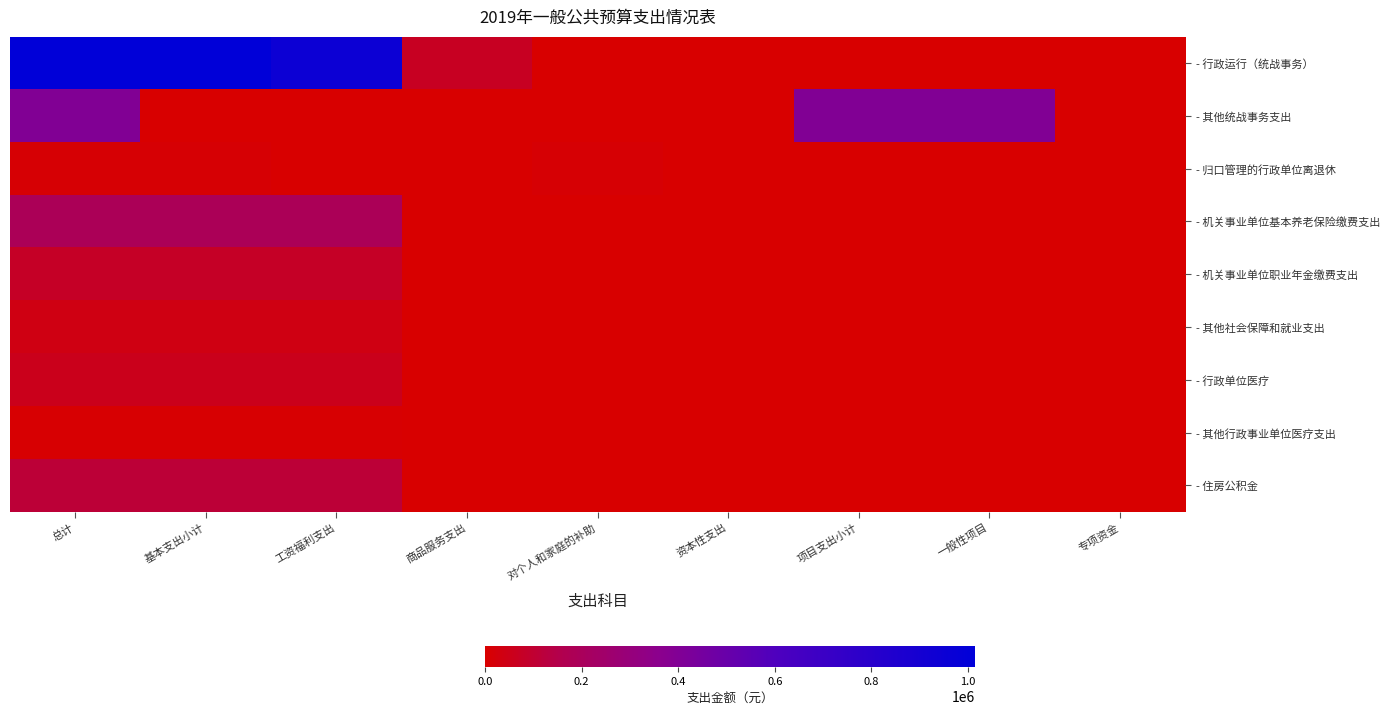

Reading left to right, extract all data points from this chart.

- 行政运行（统战事务）: 总计=1014520.0	基本支出小计=1014520.0	工资福利支出=944520.0	商品服务支出=70000.0	对个人和家庭的补助=0.0	资本性支出=0.0	项目支出小计=0.0	一般性项目=0.0	专项资金=0.0
- 其他统战事务支出: 总计=400000.0	基本支出小计=0.0	工资福利支出=0.0	商品服务支出=0.0	对个人和家庭的补助=0.0	资本性支出=0.0	项目支出小计=400000.0	一般性项目=400000.0	专项资金=0.0
- 归口管理的行政单位离退休: 总计=9264.0	基本支出小计=9264.0	工资福利支出=0.0	商品服务支出=0.0	对个人和家庭的补助=9264.0	资本性支出=0.0	项目支出小计=0.0	一般性项目=0.0	专项资金=0.0
- 机关事业单位基本养老保险缴费支出: 总计=188904.0	基本支出小计=188904.0	工资福利支出=188904.0	商品服务支出=0.0	对个人和家庭的补助=0.0	资本性支出=0.0	项目支出小计=0.0	一般性项目=0.0	专项资金=0.0
- 机关事业单位职业年金缴费支出: 总计=75561.6	基本支出小计=75561.6	工资福利支出=75561.6	商品服务支出=0.0	对个人和家庭的补助=0.0	资本性支出=0.0	项目支出小计=0.0	一般性项目=0.0	专项资金=0.0
- 其他社会保障和就业支出: 总计=39475.8	基本支出小计=39475.8	工资福利支出=39475.8	商品服务支出=0.0	对个人和家庭的补助=0.0	资本性支出=0.0	项目支出小计=0.0	一般性项目=0.0	专项资金=0.0
- 行政单位医疗: 总计=56671.2	基本支出小计=56671.2	工资福利支出=56671.2	商品服务支出=0.0	对个人和家庭的补助=0.0	资本性支出=0.0	项目支出小计=0.0	一般性项目=0.0	专项资金=0.0
- 其他行政事业单位医疗支出: 总计=7047.1	基本支出小计=7047.1	工资福利支出=7047.1	商品服务支出=0.0	对个人和家庭的补助=0.0	资本性支出=0.0	项目支出小计=0.0	一般性项目=0.0	专项资金=0.0
- 住房公积金: 总计=113342.4	基本支出小计=113342.4	工资福利支出=113342.4	商品服务支出=0.0	对个人和家庭的补助=0.0	资本性支出=0.0	项目支出小计=0.0	一般性项目=0.0	专项资金=0.0